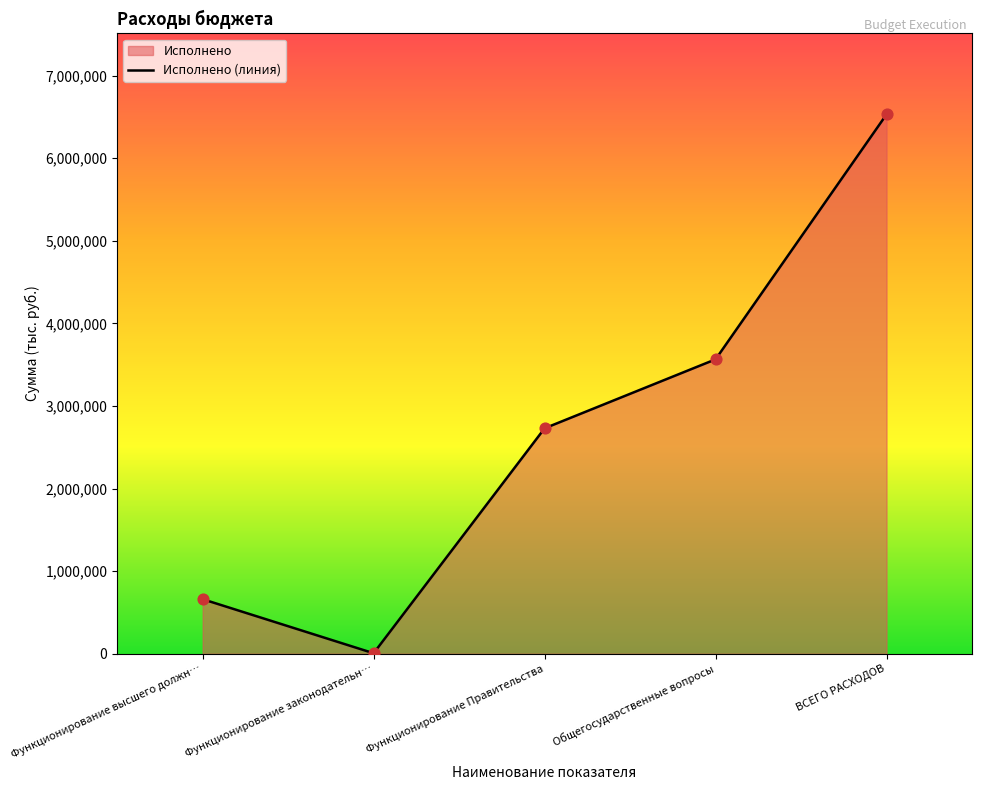

Which has a higher value, Функционирование Правительства or Общегосударственные вопросы?

Общегосударственные вопросы